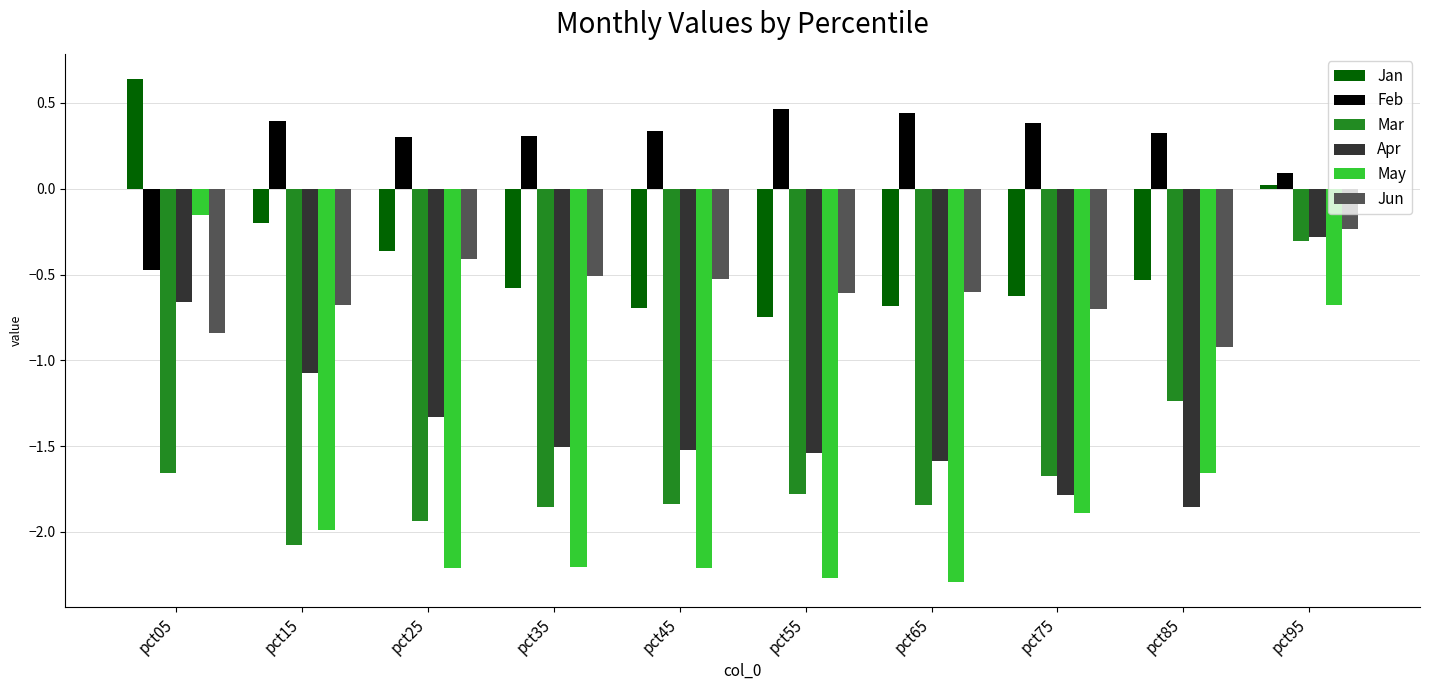

At which category does the chart reach its peak across all series?

pct05